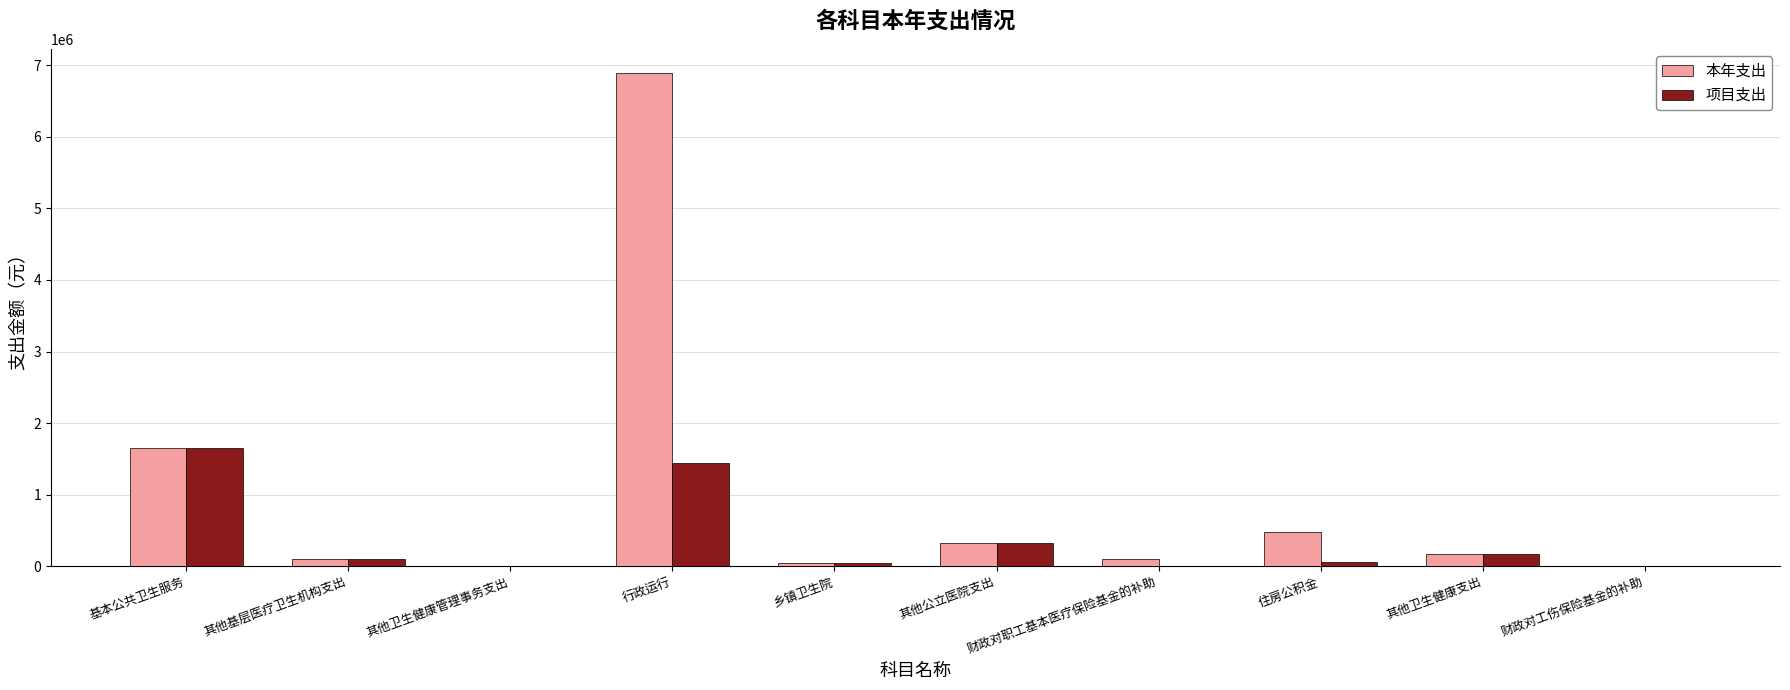

Count the number of data series in this chart.

2